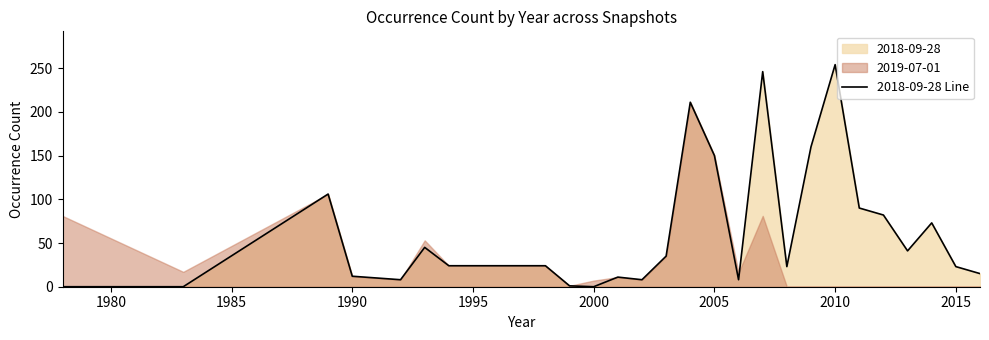

The value of 2018-09-28 Line at 1990 is 12. True or false?

True